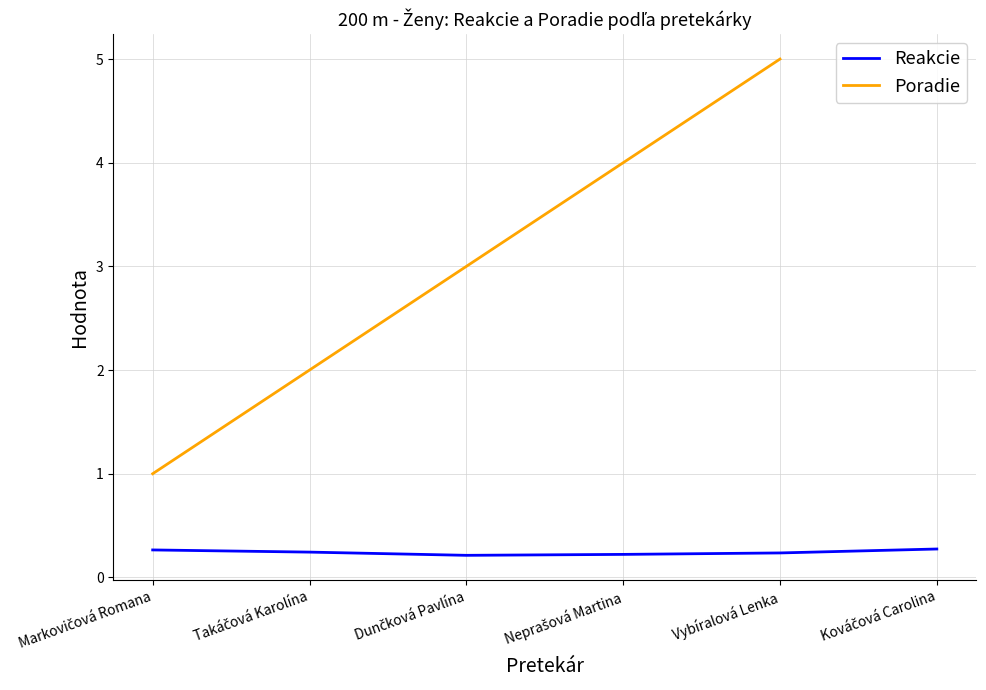

Count the number of categories in the chart.

6